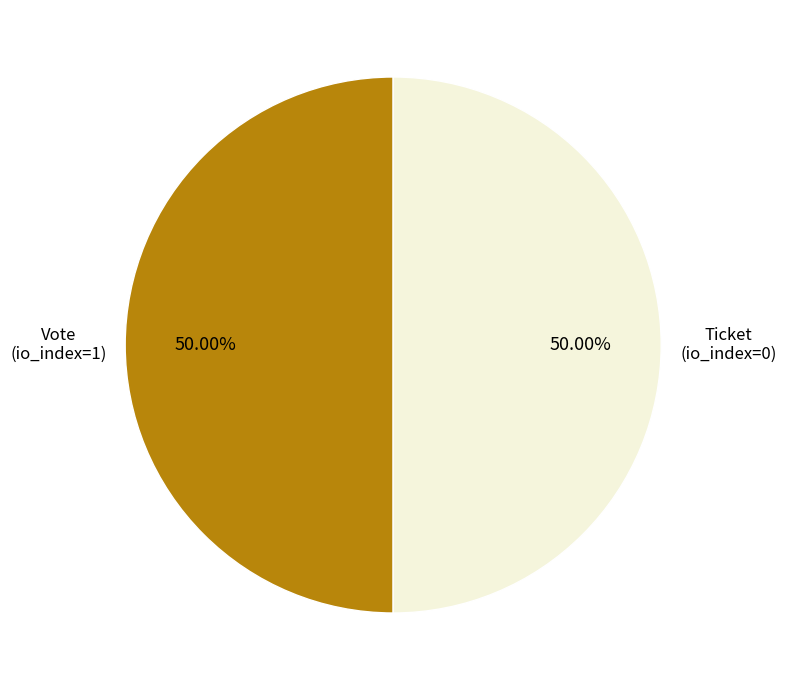

To the nearest percent, what portion does Vote (io_index=1) represent?

50%